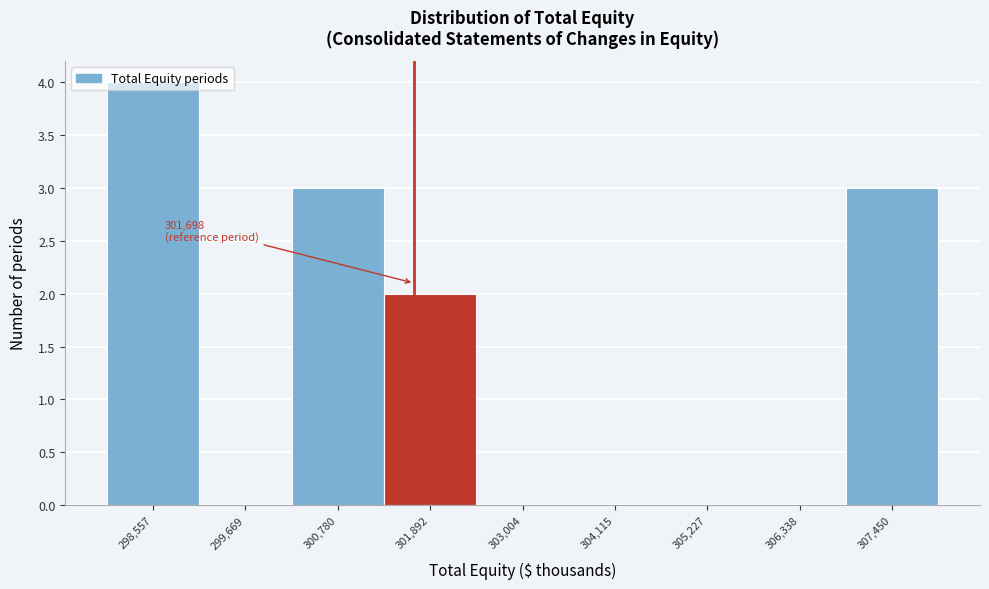

Which range on the x-axis has the tallest bar?

298000 to 299200